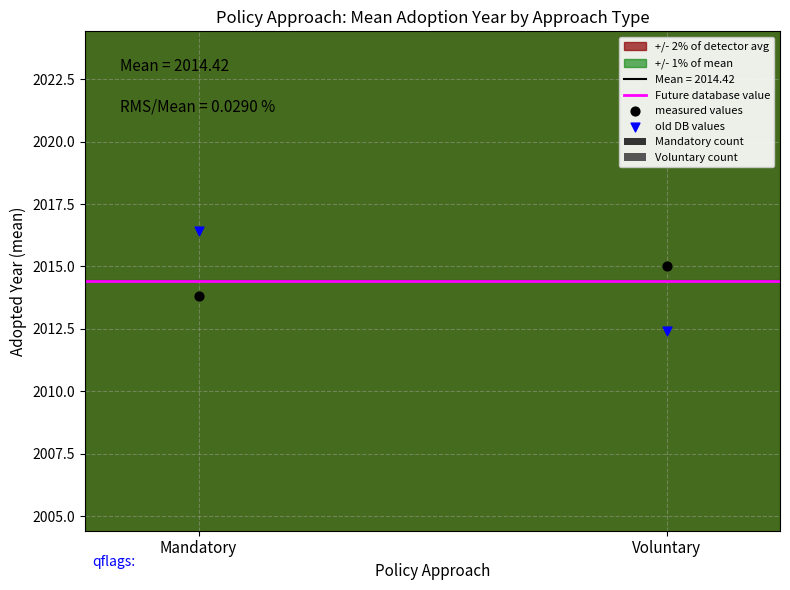

Which series has the largest total across all categories?

Future database value